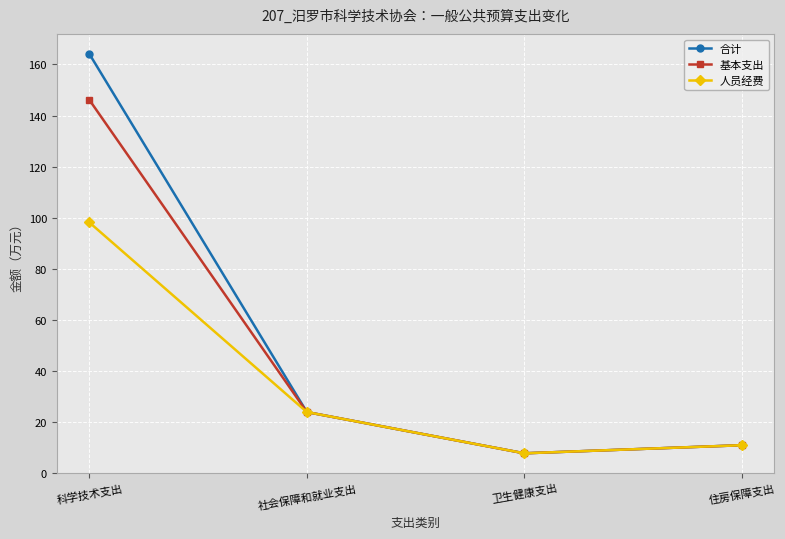

What position from the right is 卫生健康支出?

2